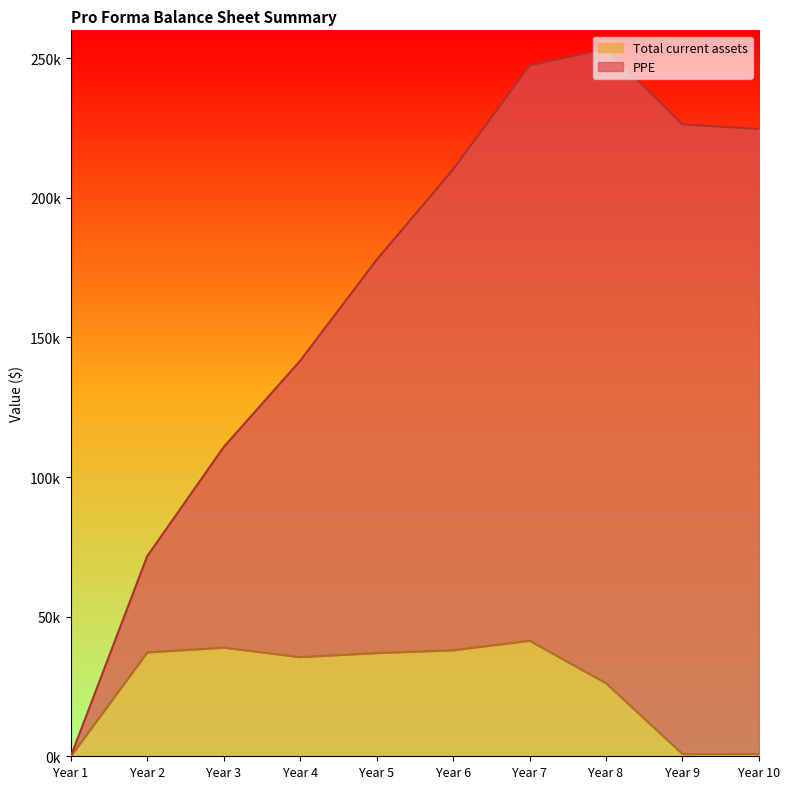

The chart shows a value of 7367.1 at Year 8. True or false?

False